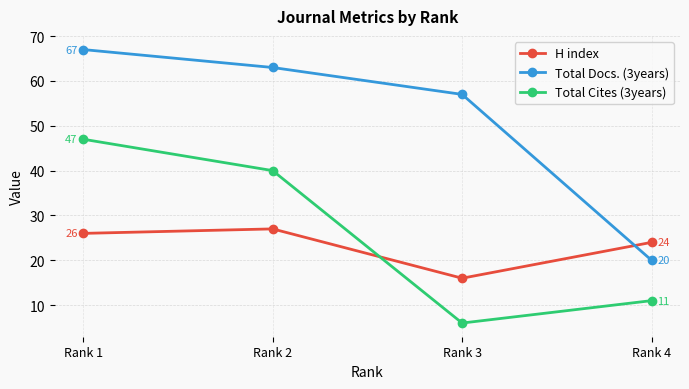

What is the sum of the H index values at Rank 4 and Rank 2?

51